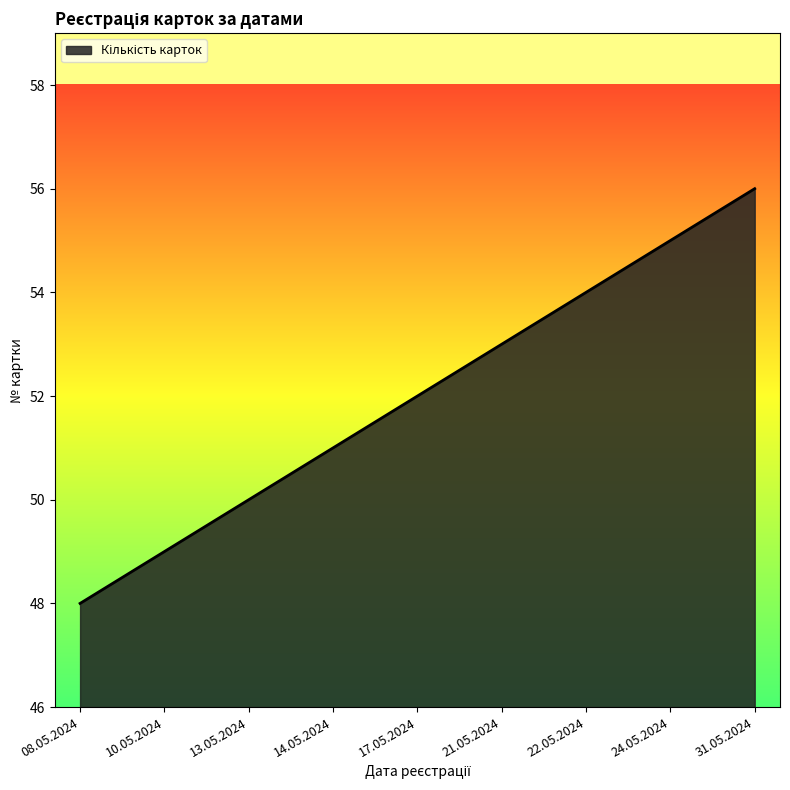

What is the difference between the maximum and minimum values?

8